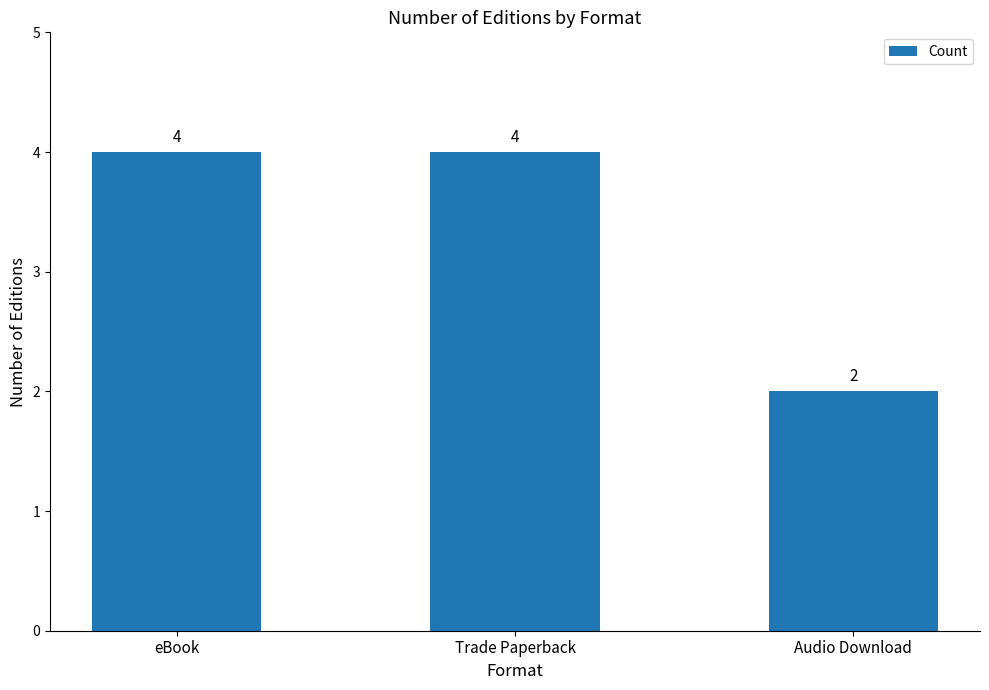

Count the number of categories in the chart.

3